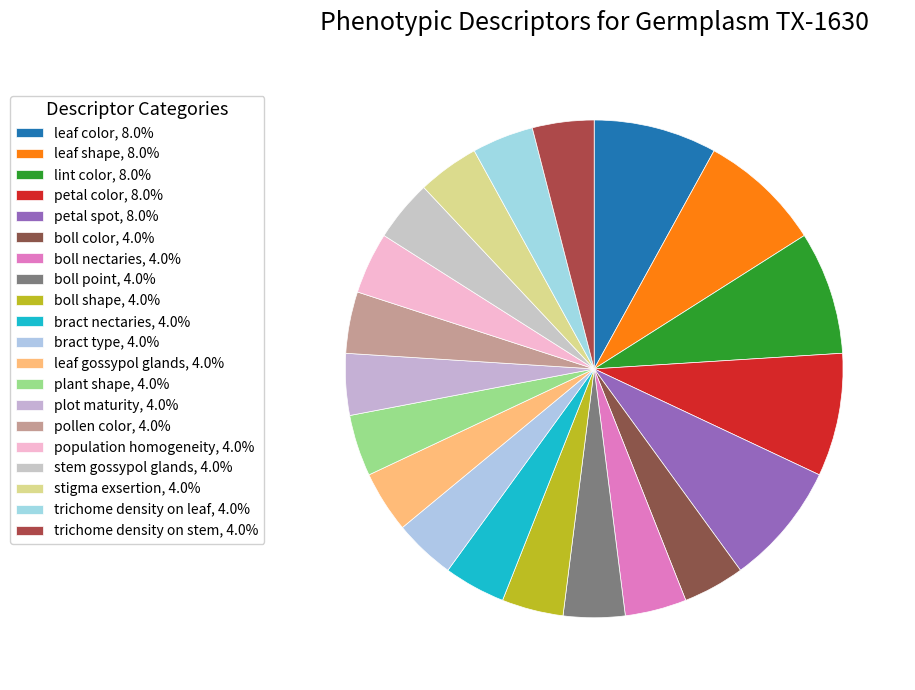

How many slices are in this pie chart?

20